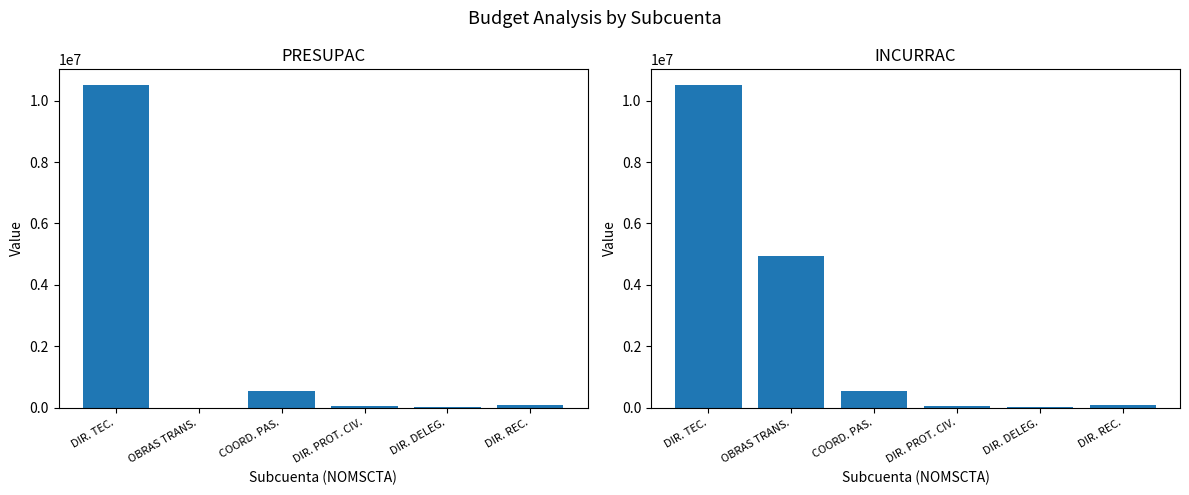

What is the label of the 2nd bar from the right?

DIR. DELEG.